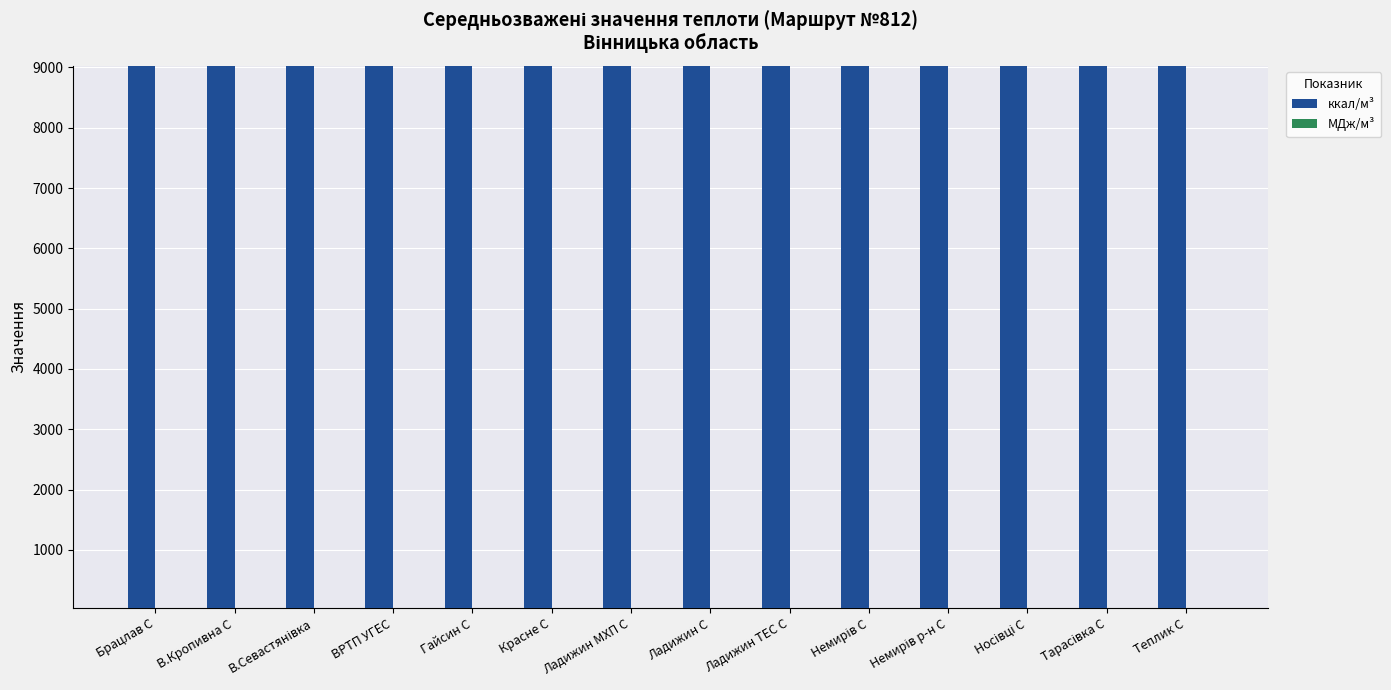

The ккал/м³ series shows 9025.7 at В.Кропивна С. True or false?

True